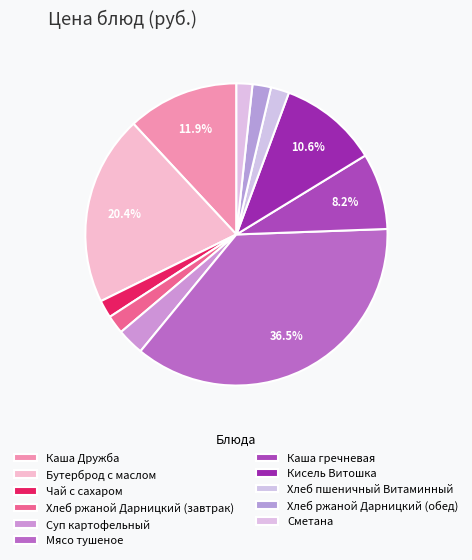

The Каша гречневая slice represents 3% of the pie. True or false?

False